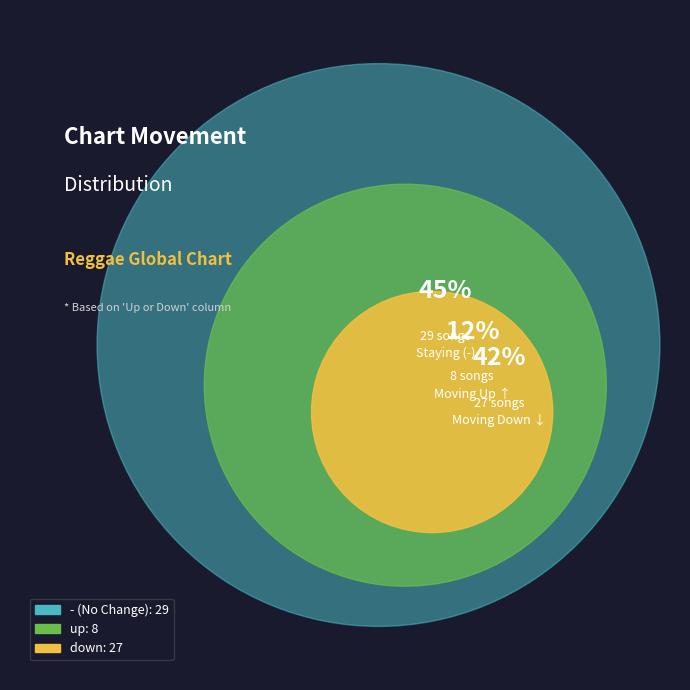

Is it true that up is 12% of the pie?

True